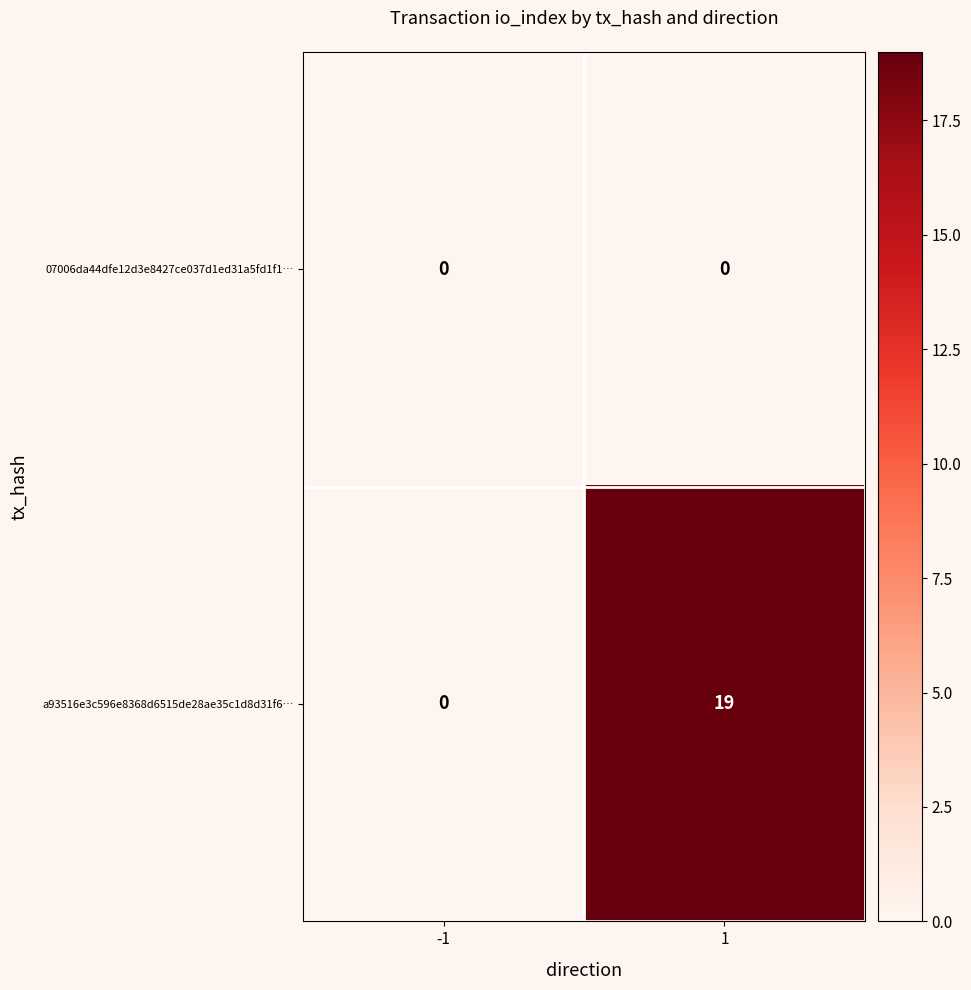

Reading left to right, extract all data points from this chart.

07006da44dfe12d3e8427ce037d1ed31a5fd1f1…: -1=0	1=0
a93516e3c596e8368d6515de28ae35c1d8d31f6…: -1=0	1=19